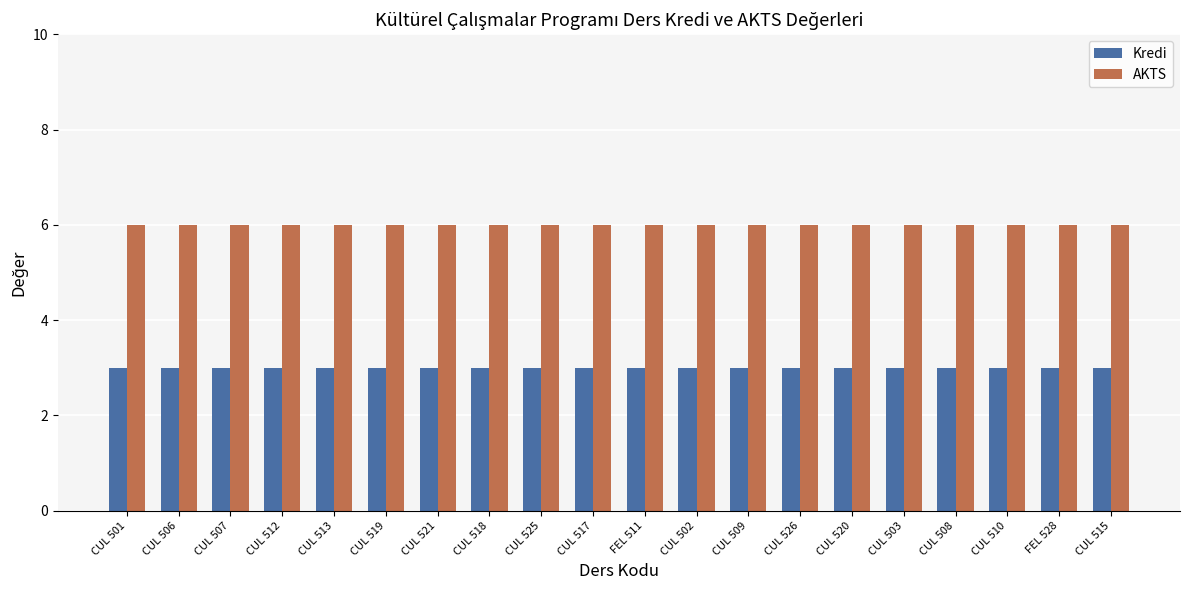

Is it true that Kredi equals 5 at CUL 515?

False